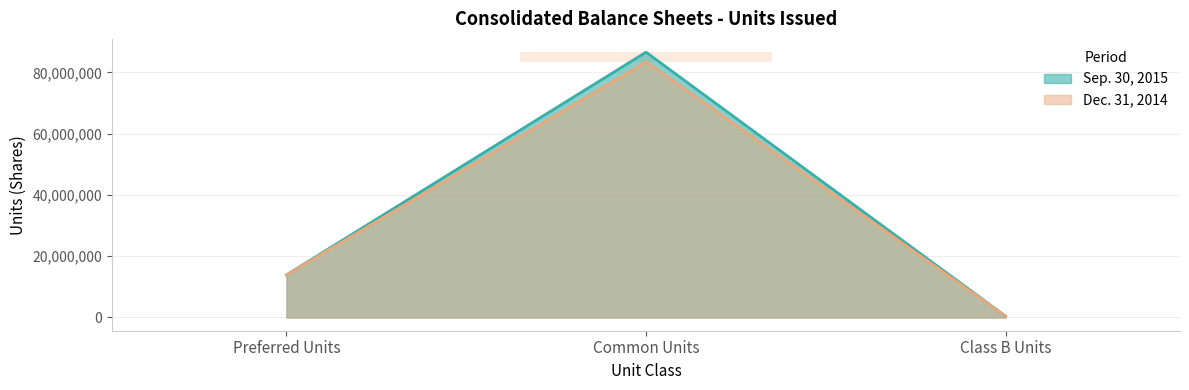

Does the chart have visible grid lines?

Yes